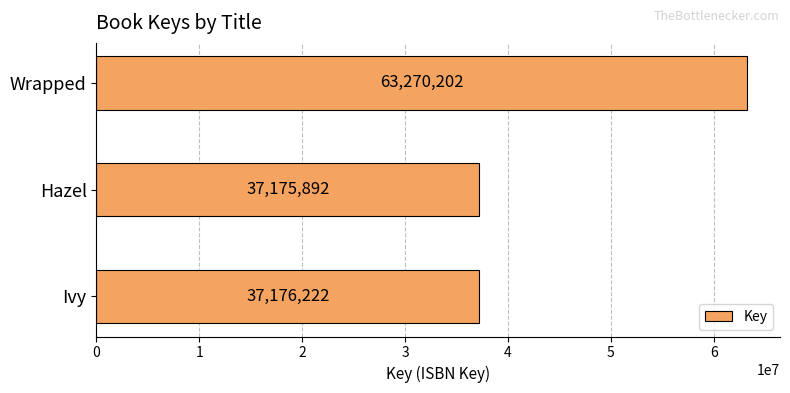

The chart shows a value of 22723935 at Ivy. True or false?

False